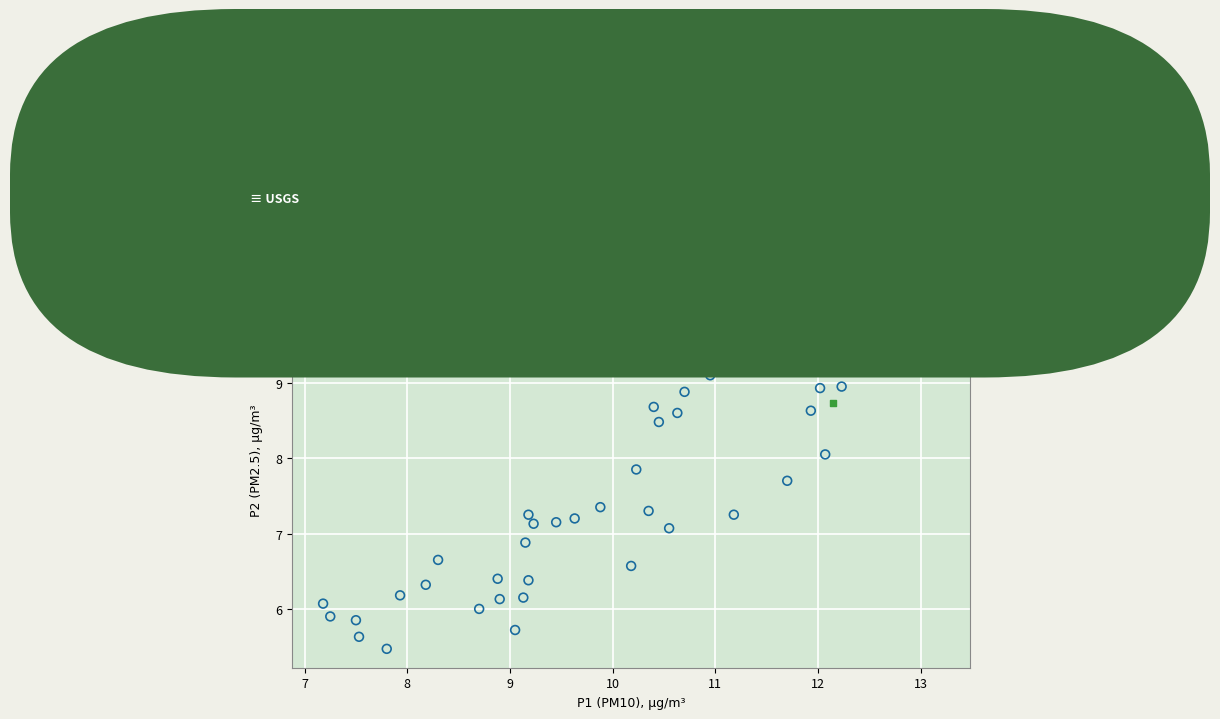

What are all the series names shown in the legend?

Sensor readings (P1 vs P2), Period of approved data